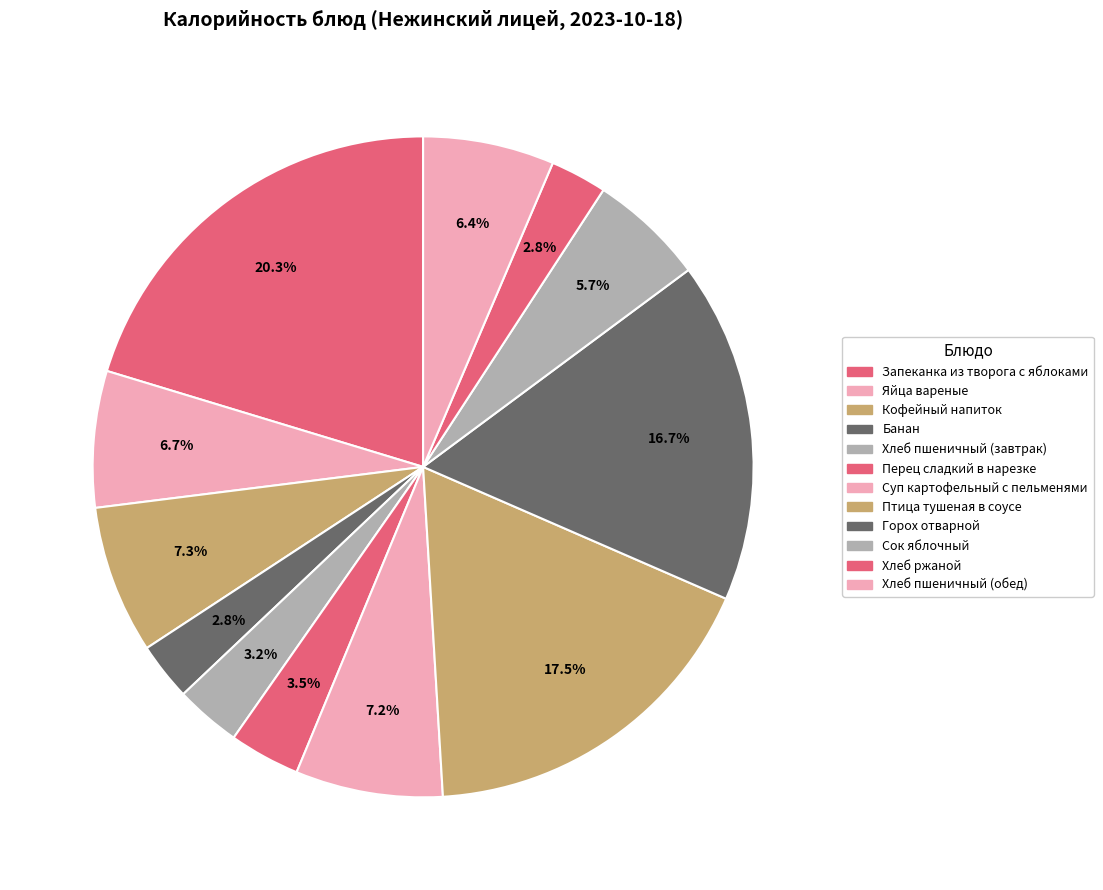

What percentage is the Кофейный напиток slice, to the nearest percent?

7%